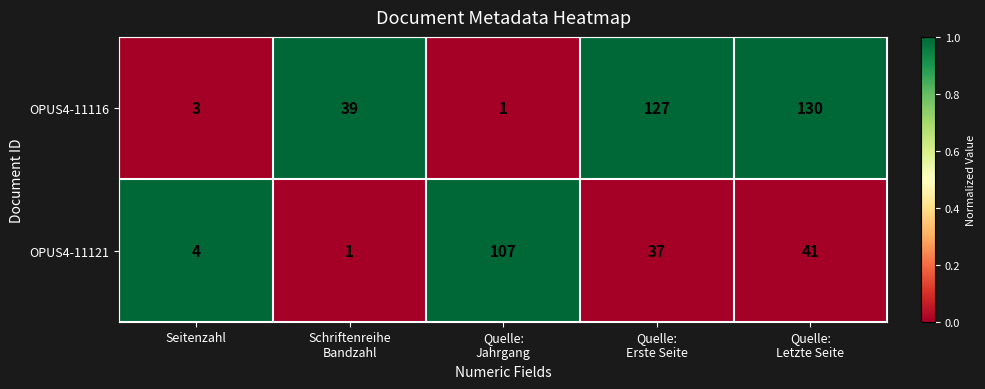

Reading right to left, what are all the values shown in this chart?

OPUS4-11116: 130	127	1	39	3
OPUS4-11121: 41	37	107	1	4